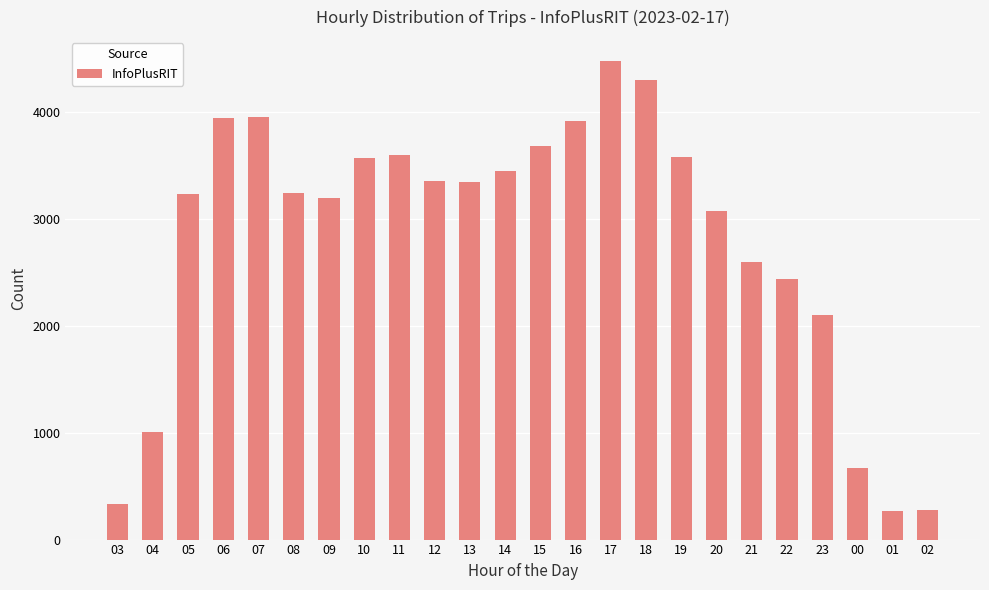

What is the difference between the maximum and minimum values?

4206